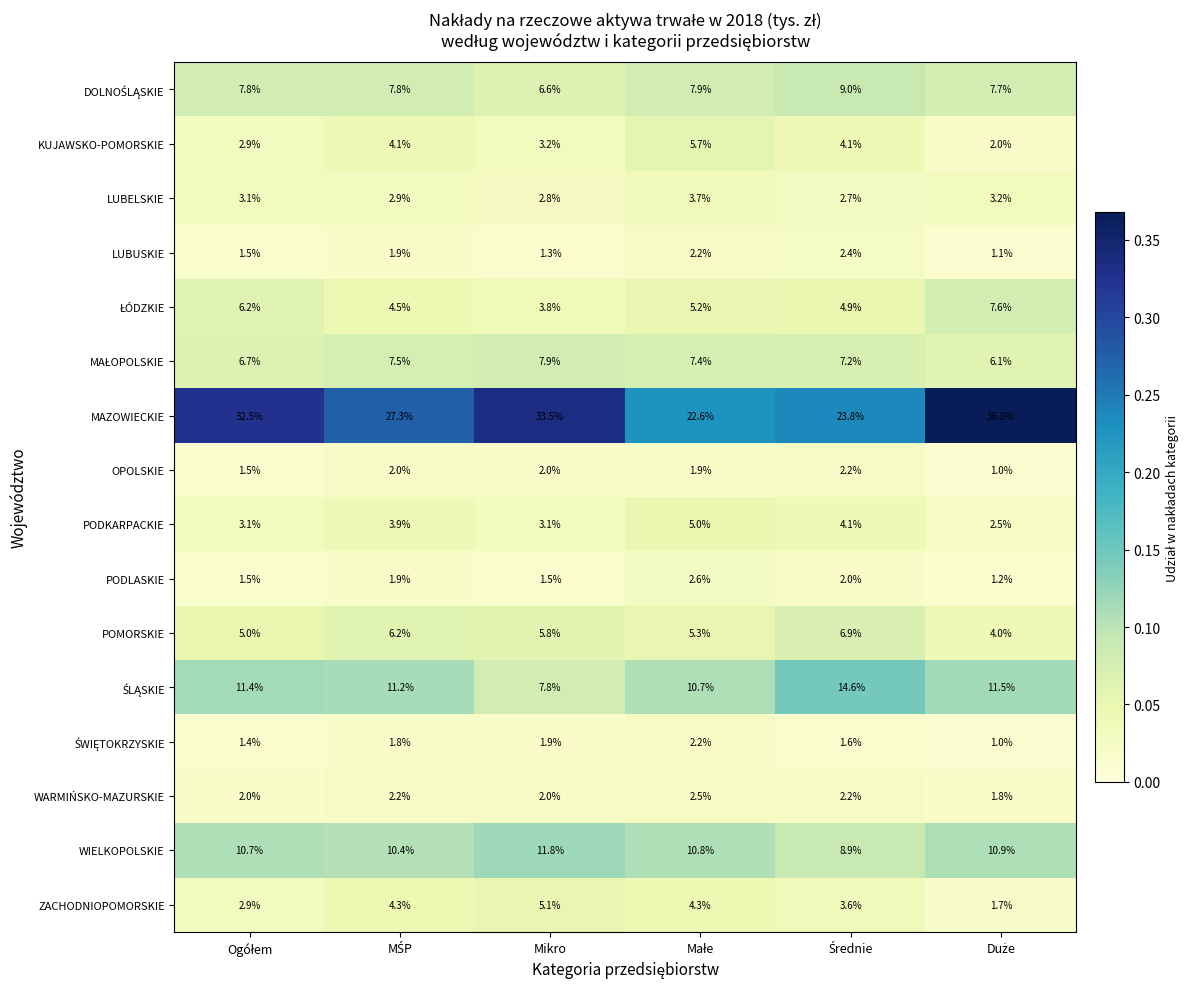

Which series has the widest spread of values?

MAZOWIECKIE